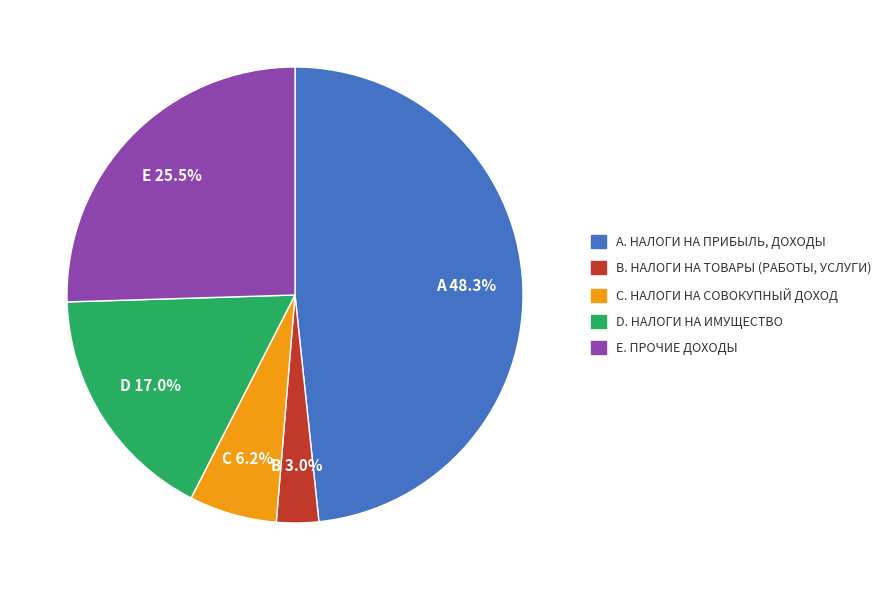

Is there any slice that represents more than half of the pie?

No